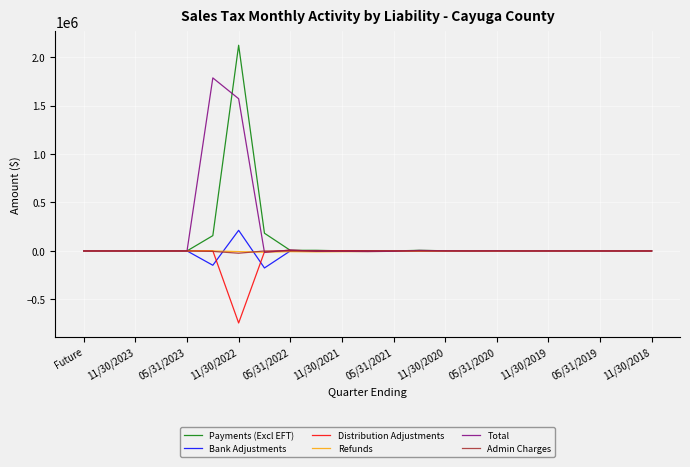

What is the difference between the maximum and minimum values in the Total series?

1800177.3